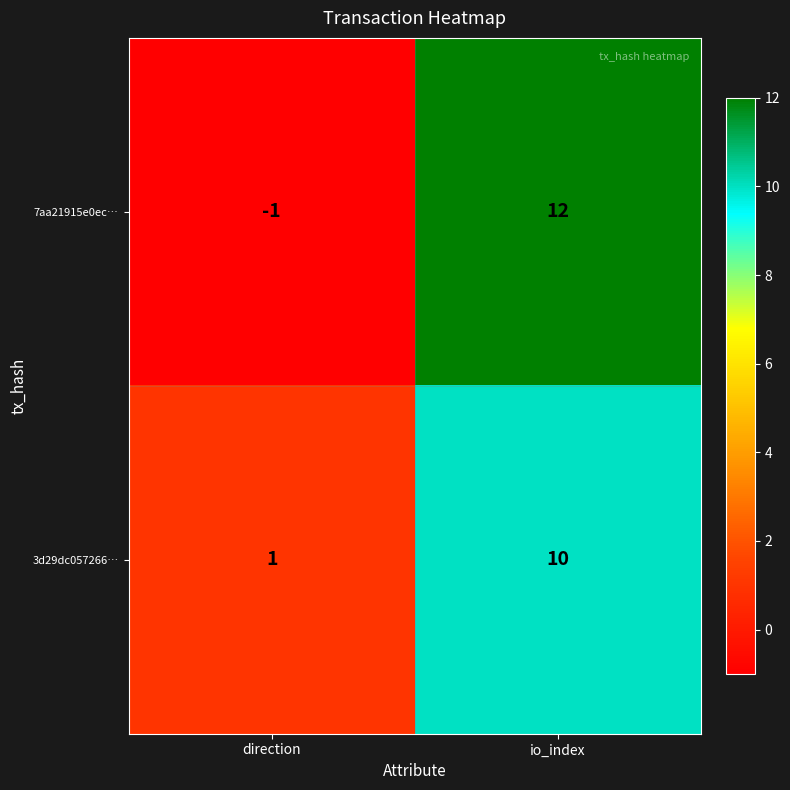

How many data points does each series have?

2